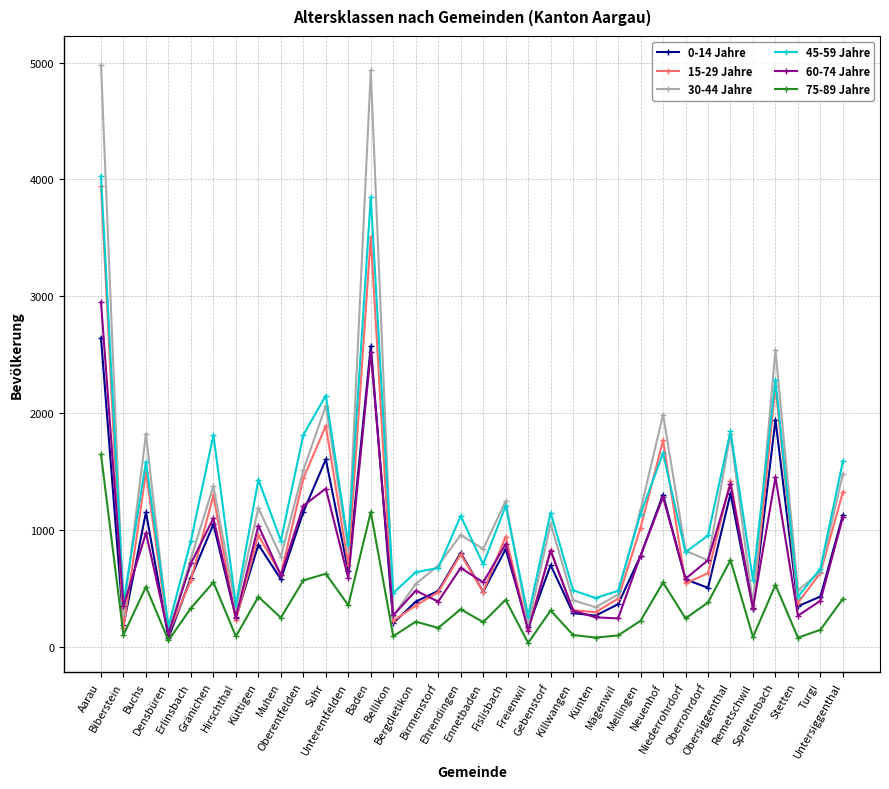

Which series has the largest range (max minus min)?

30-44 Jahre